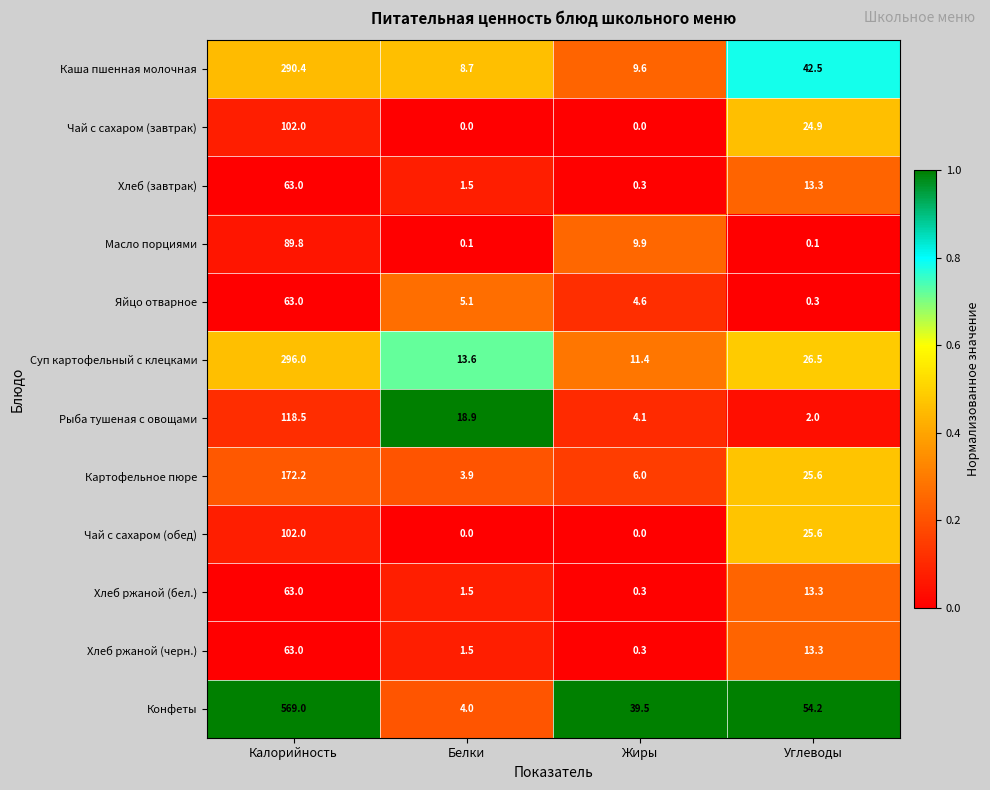

How many categories are shown in the chart?

4